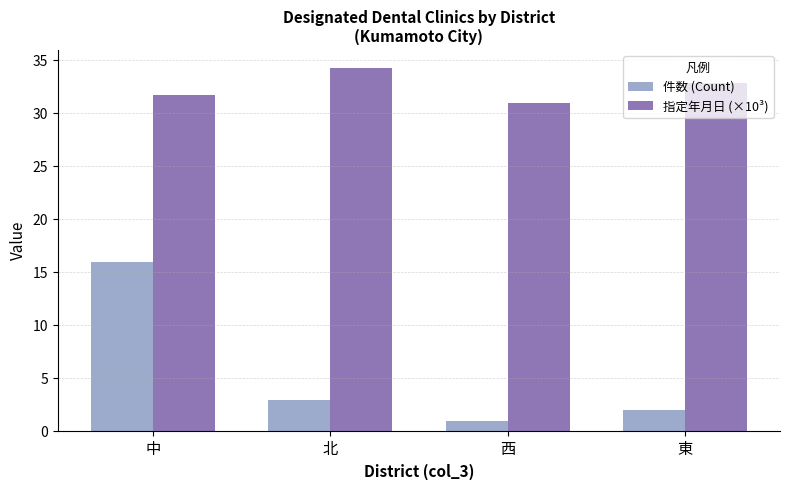

What is the value of the 件数 (Count) bar at the 1st from the left?

16.0